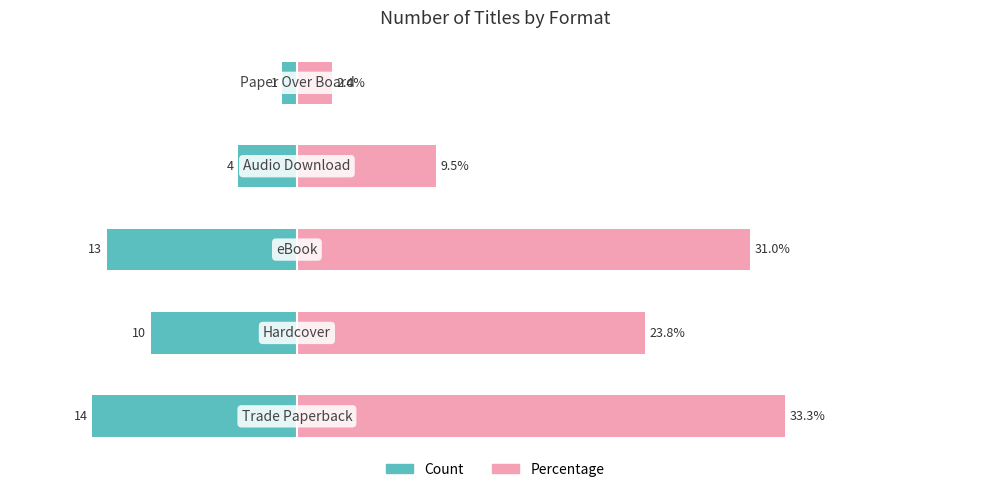

What is the sum of all Percentage values?

100.0